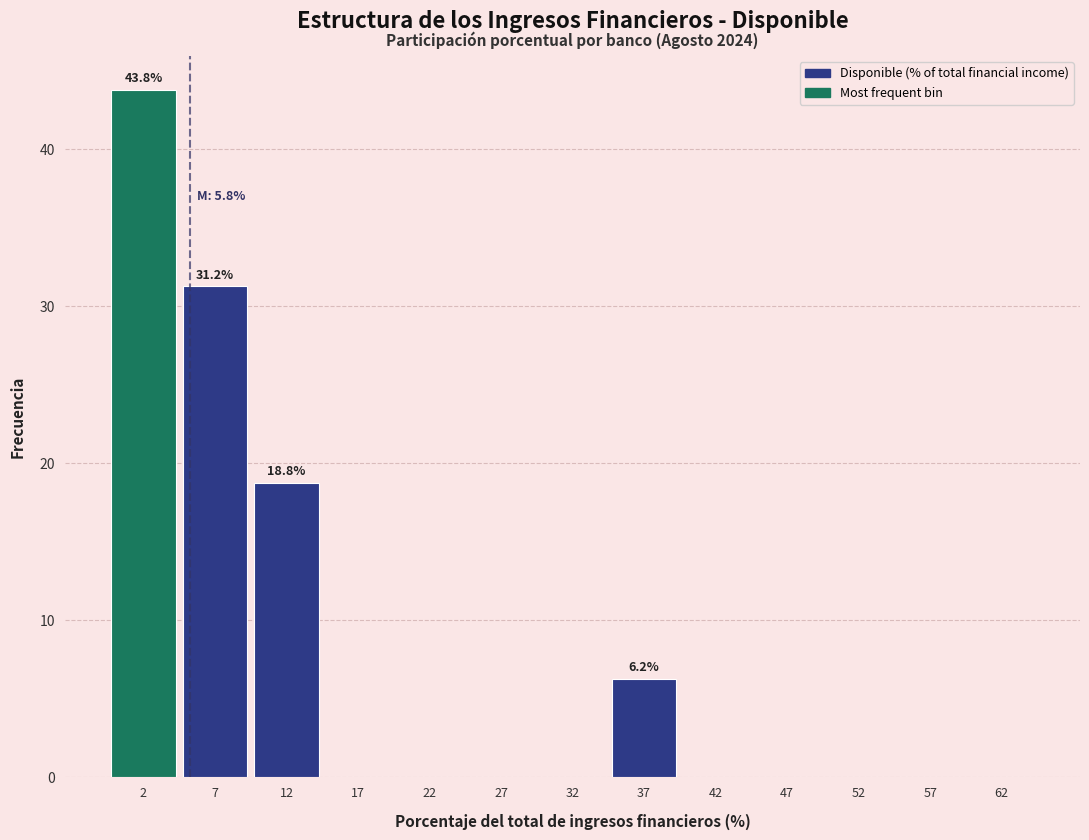

Over which range of the x-axis is the bar tallest?

0 to 5